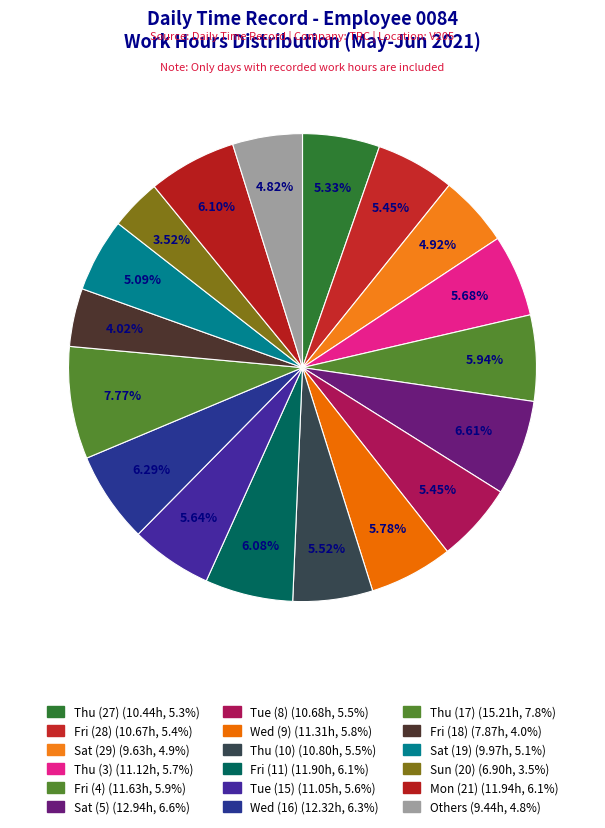

How many segments does this pie chart have?

18